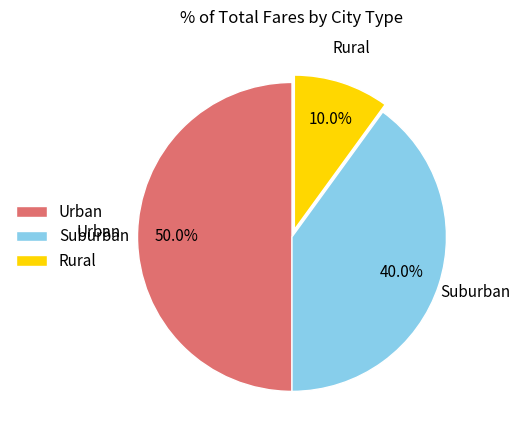

To the nearest percent, what is the average slice percentage?

33%